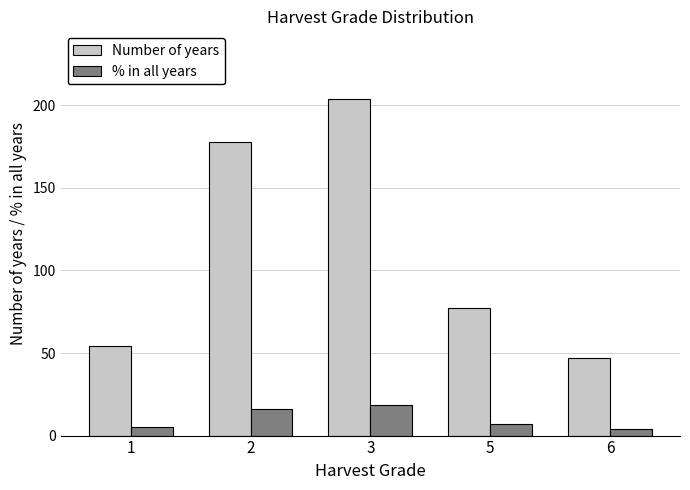

The value of Number of years at 2 is 178.0. True or false?

True